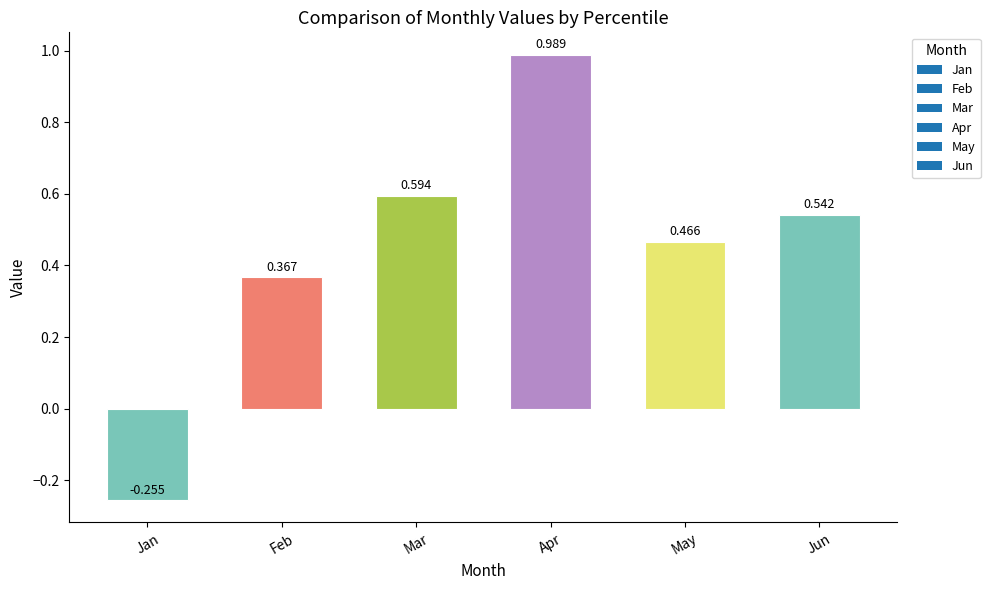

At which category does the chart reach its minimum across all series?

Jan